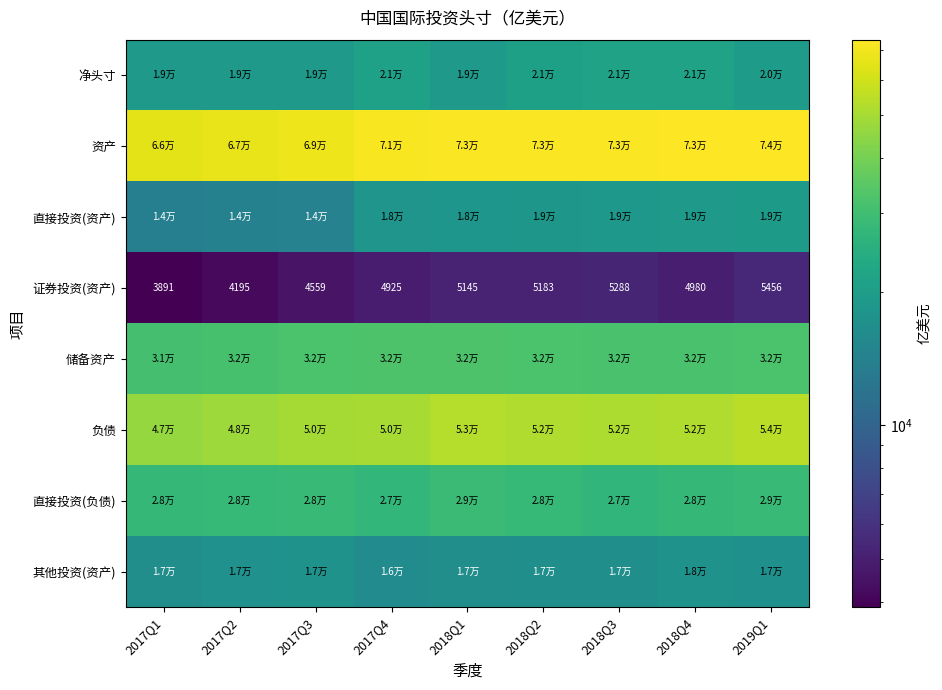

Where does the 直接投资(资产) series first go above 18308?

2018Q1